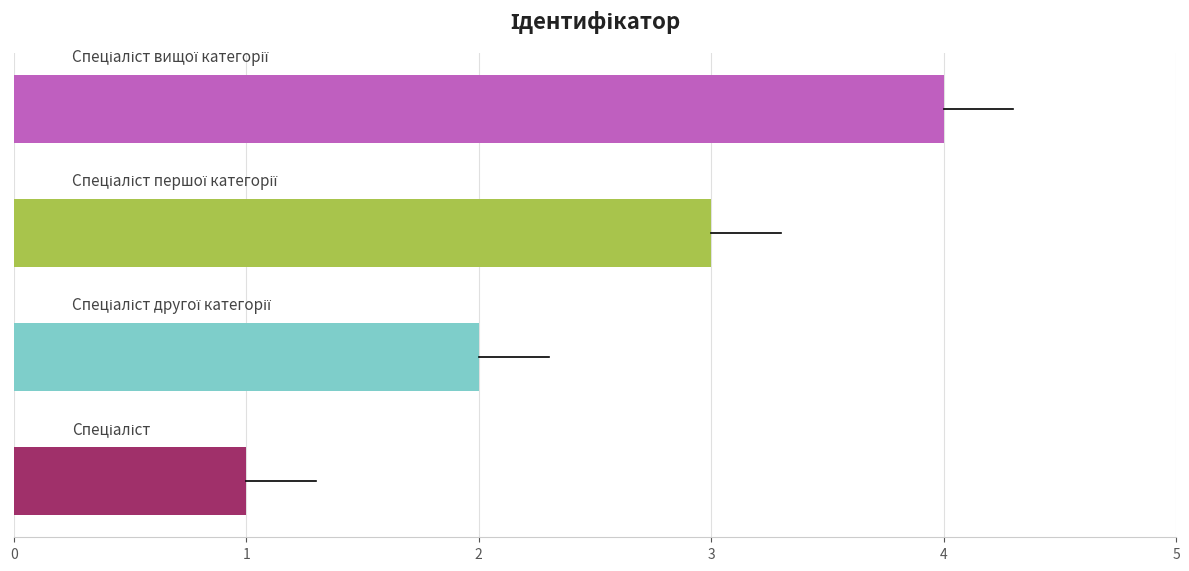

What is the greatest value displayed?

4